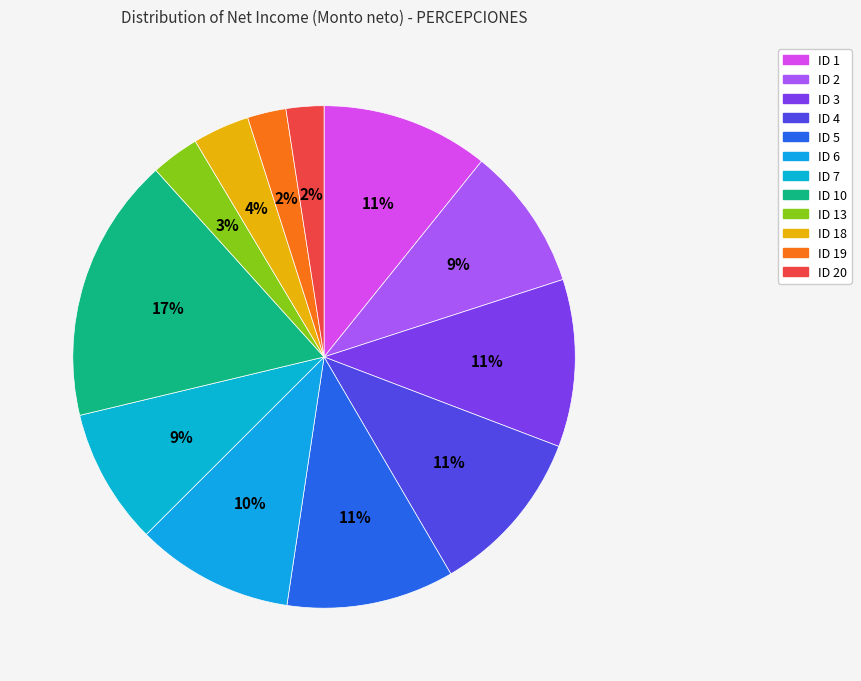

To the nearest percent, what is the combined percentage of ID 13 and ID 6?

13%